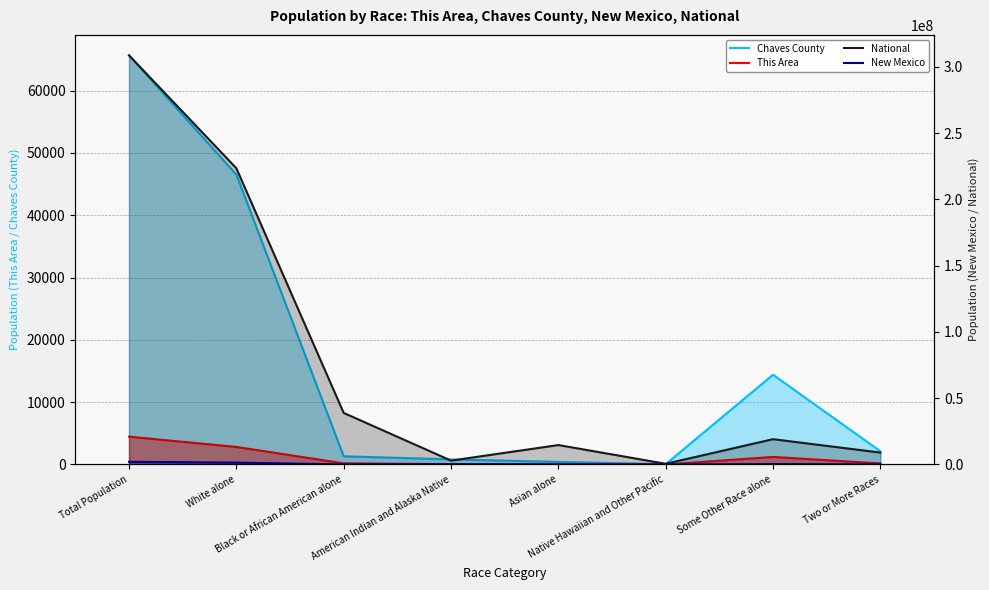

What value does the This Area series have at Black or African American alone?

184